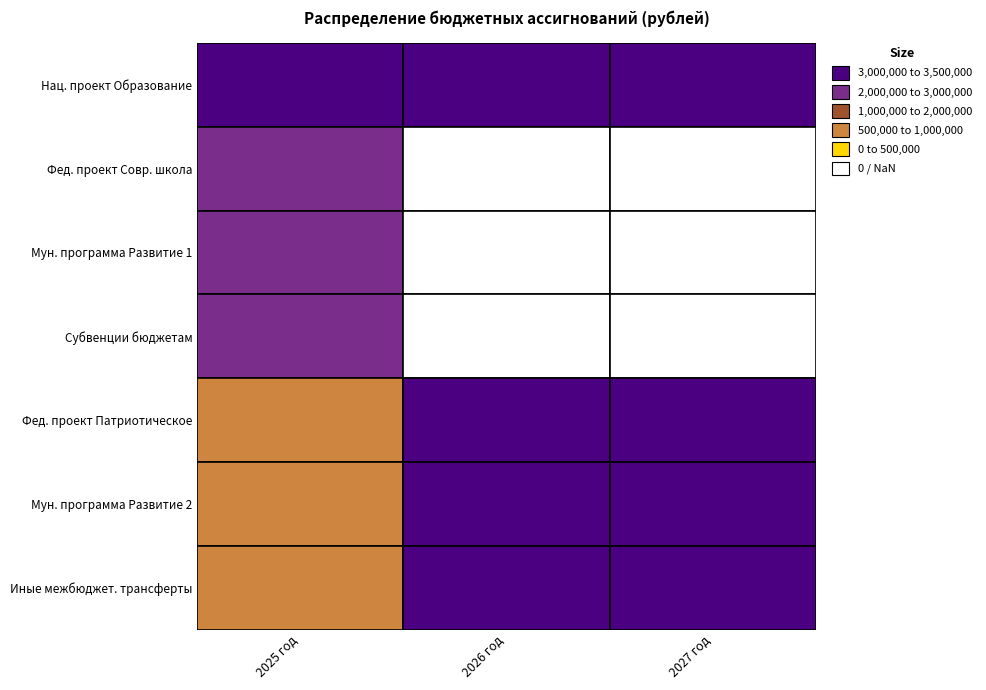

What is the average value of the Федеральный проект Современная школа series?

843333.3